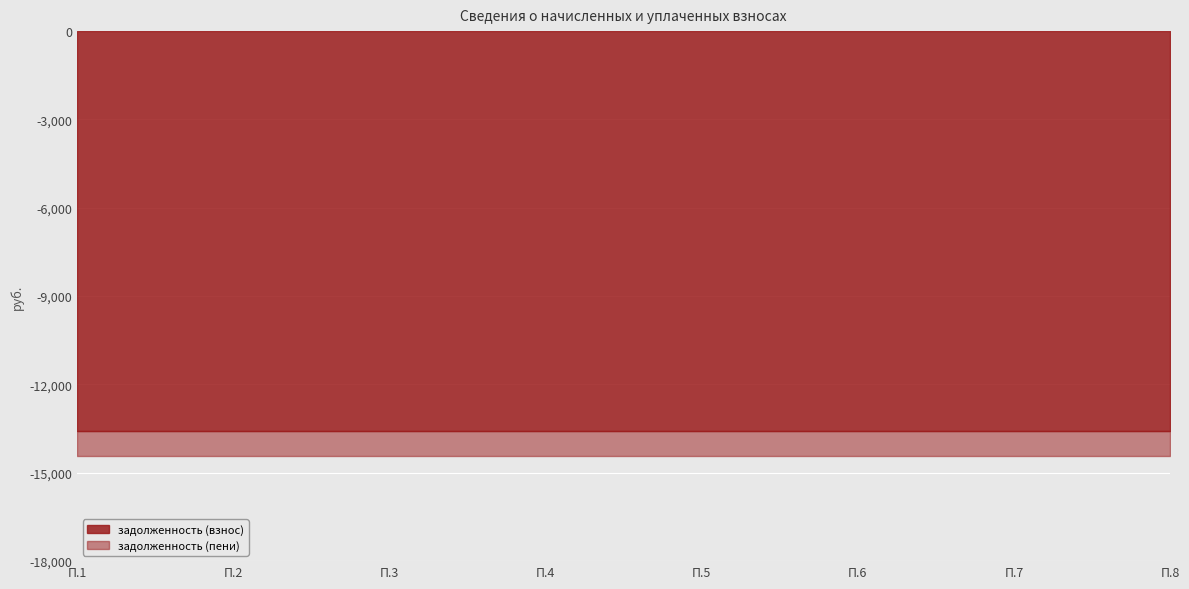

At which category is the sum across all series the highest?

1